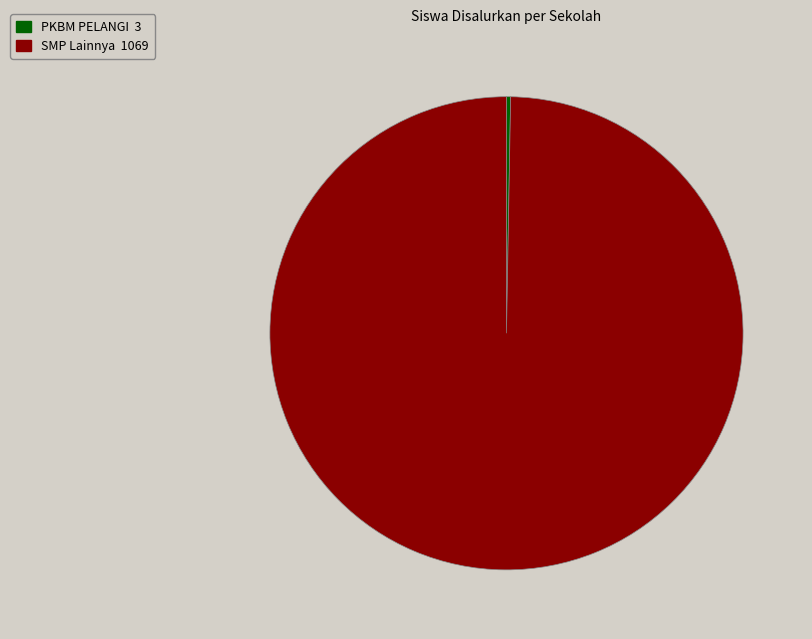

Is there a majority slice in this chart?

Yes